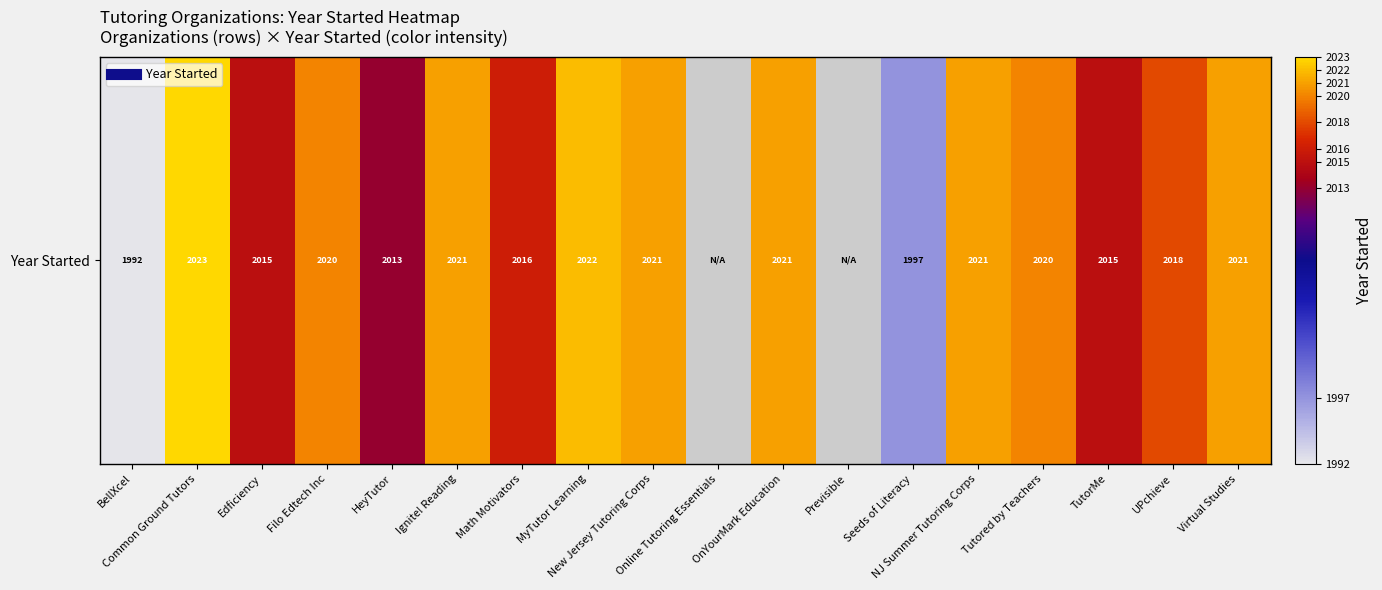

What is the smallest value displayed?

1992.0